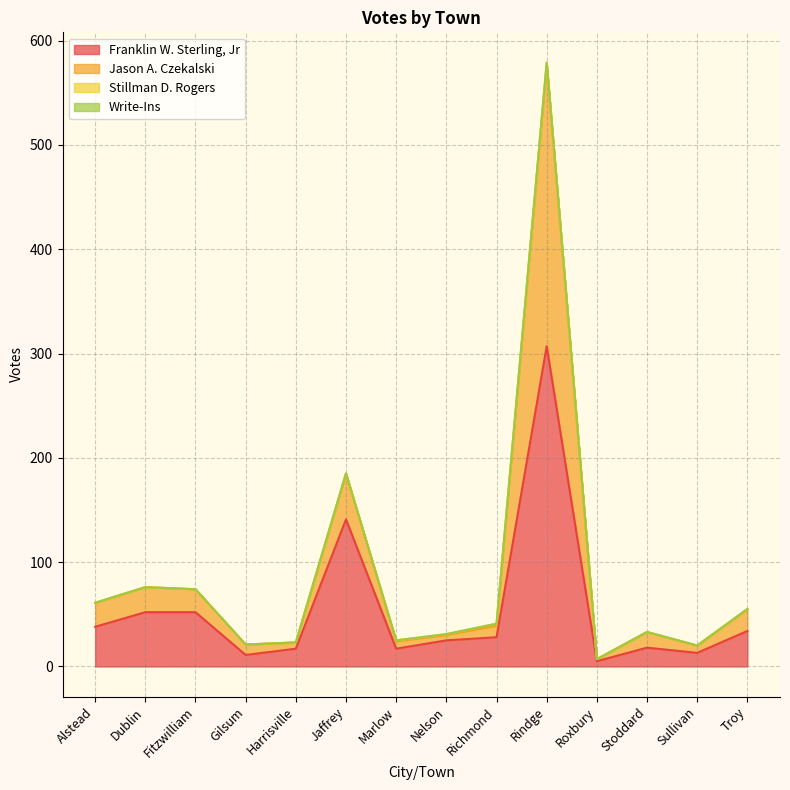

At which label does Franklin W. Sterling, Jr reach its peak?

Rindge